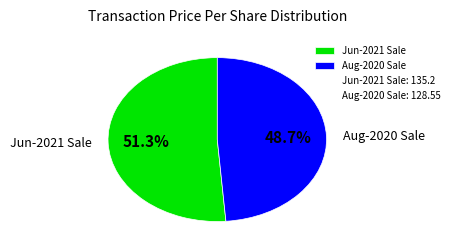

Combined, what portion of the pie is Jun-2021 Sale and Aug-2020 Sale?

100.0%